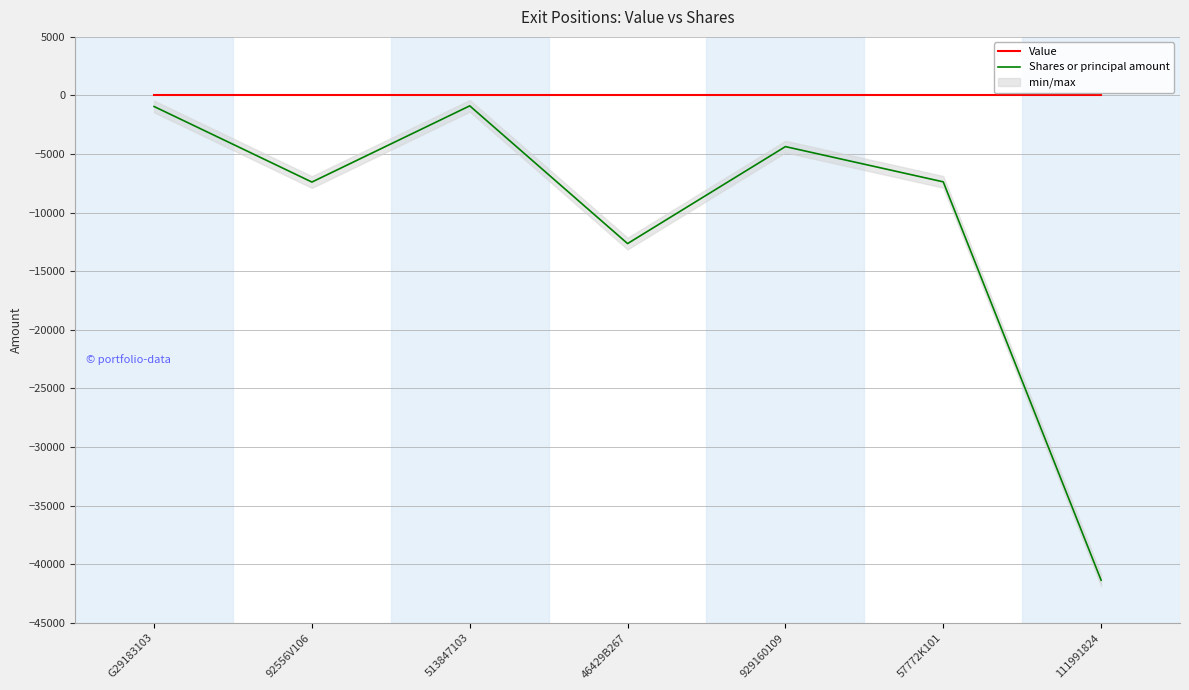

Which series has the widest spread of values?

Shares or principal amount